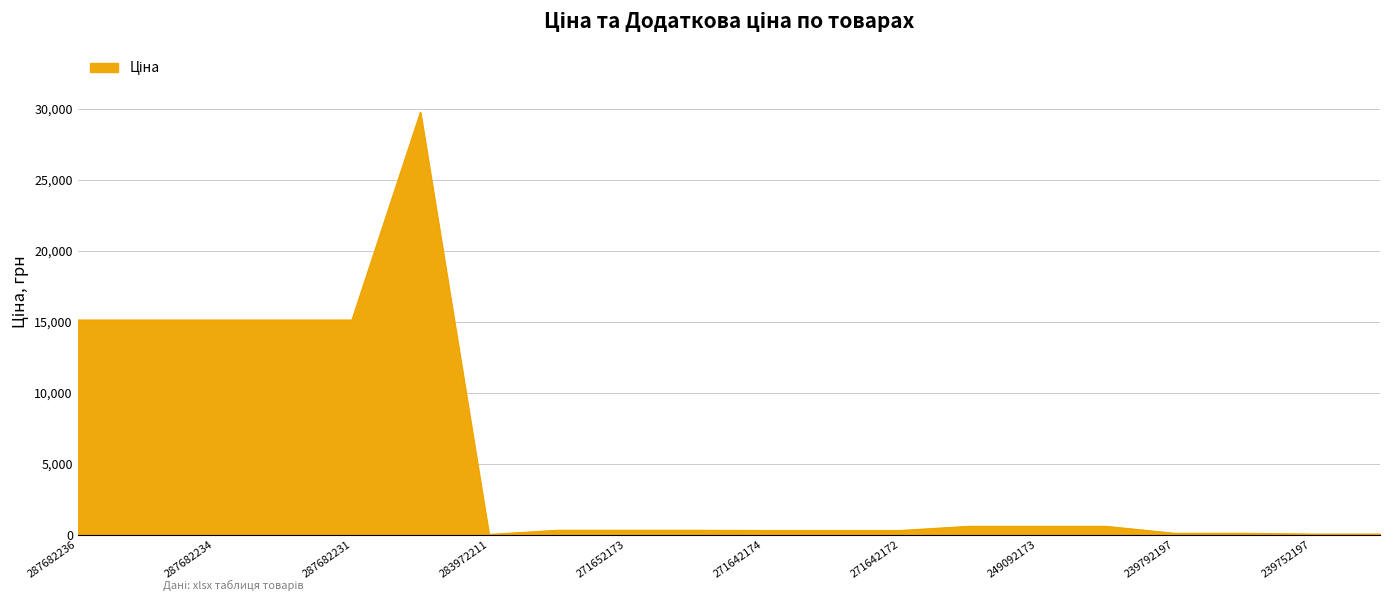

What is the difference between the maximum and minimum values?

29715.2